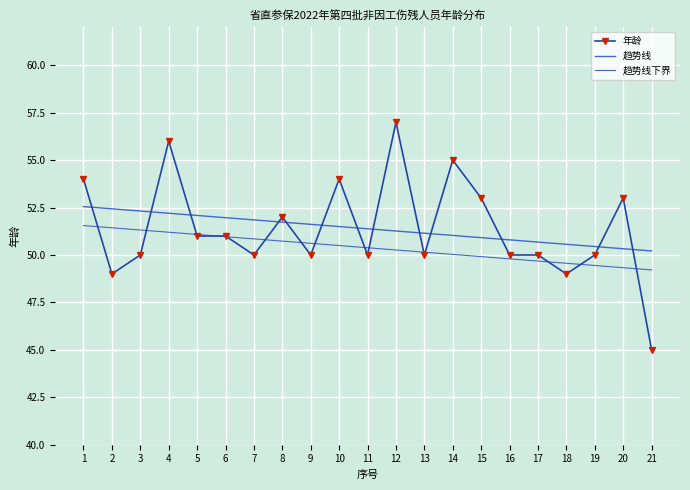

What is the highest value of the 趋势线 series?

52.5